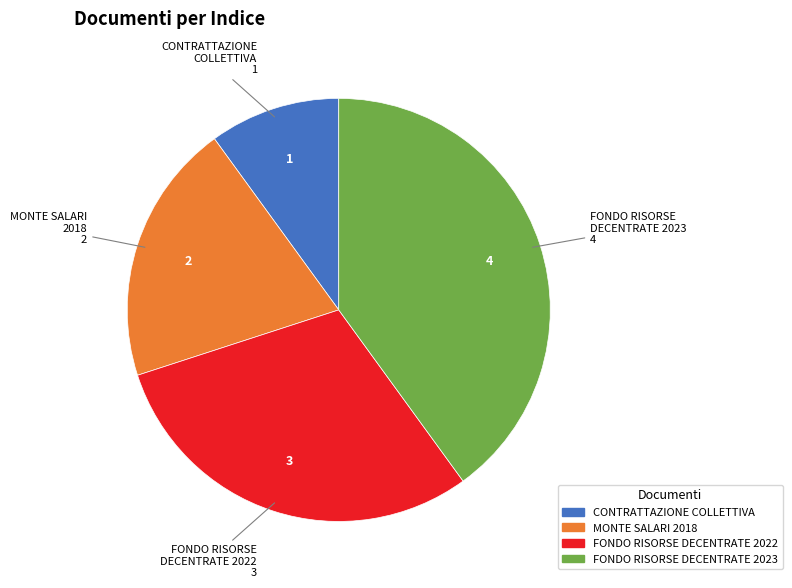

What is the ratio of the value at MONTE SALARI 2018 to the value at FONDO RISORSE DECENTRATE 2023?

0.5